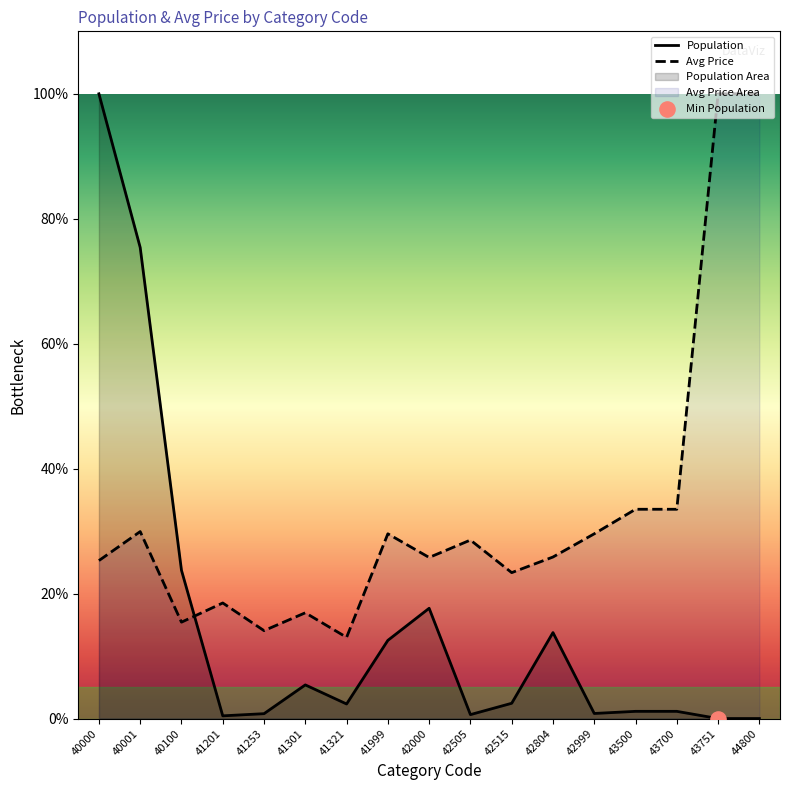

Between 40001 and 40100, which is larger?

40001